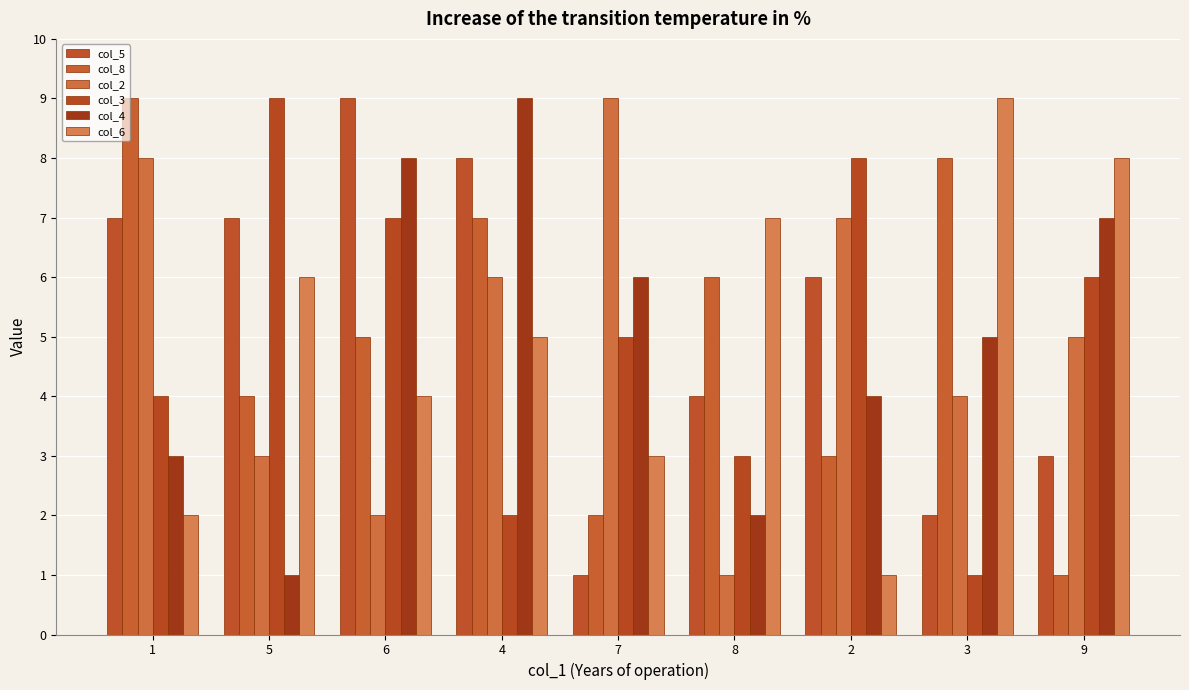

What is the minimum value shown in the chart?

1